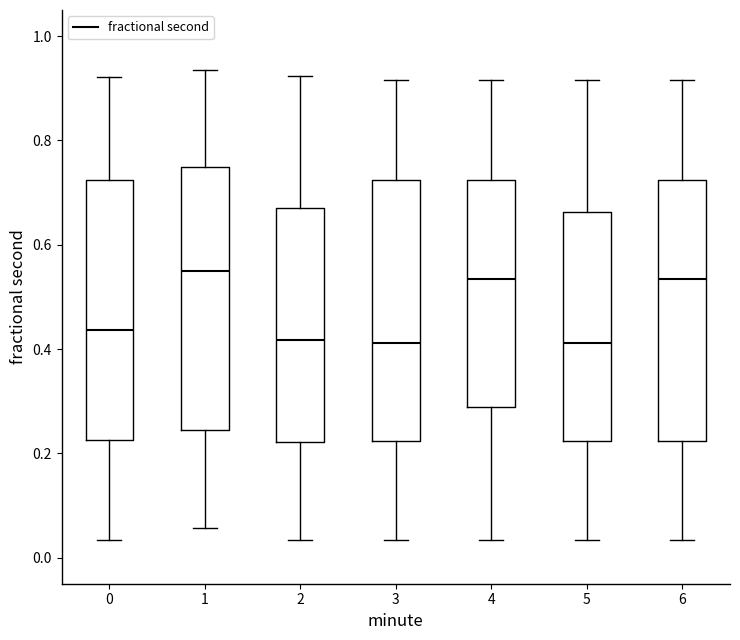

Reading left to right, transcribe this box plot: for each box, give where its median line is, the range the box spans, and where its two whiskers end, as read against the y-axis. The values are not printed on the chart, so give them approximately, as read against the axis.

0: median 0.44, box 0.22 to 0.72, whiskers 0.04 to 0.92
1: median 0.54, box 0.24 to 0.74, whiskers 0.06 to 0.94
2: median 0.42, box 0.22 to 0.68, whiskers 0.04 to 0.92
3: median 0.42, box 0.22 to 0.72, whiskers 0.04 to 0.92
4: median 0.54, box 0.28 to 0.72, whiskers 0.04 to 0.92
5: median 0.42, box 0.22 to 0.66, whiskers 0.04 to 0.92
6: median 0.54, box 0.22 to 0.72, whiskers 0.04 to 0.92